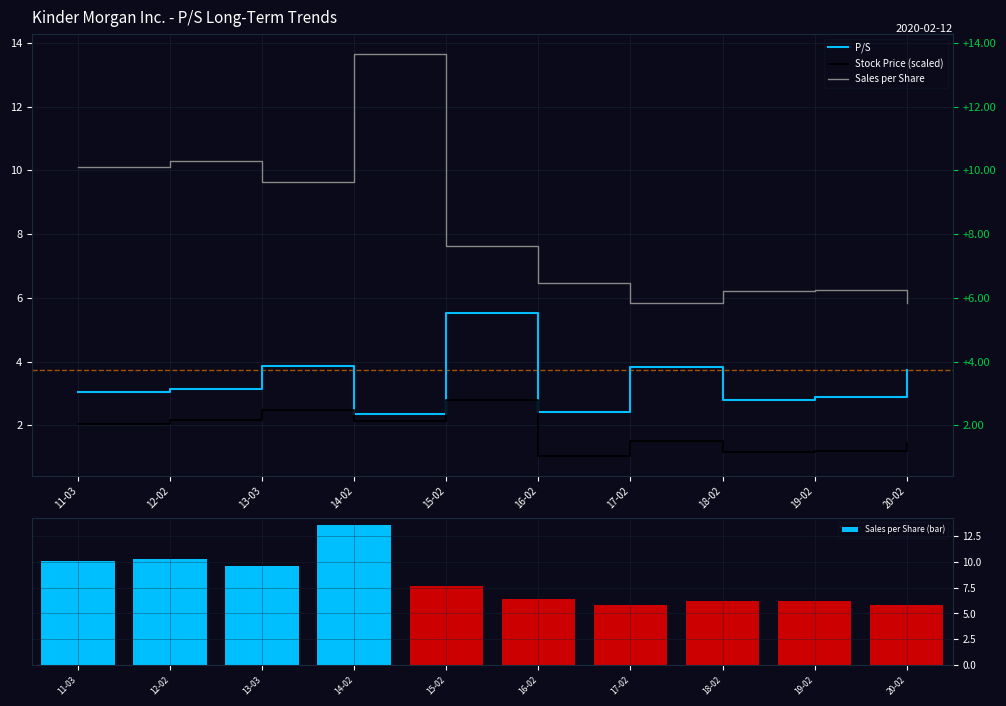

What is the sum of the Sales per Share (bar) values at 11-03 and 13-03?

19.8